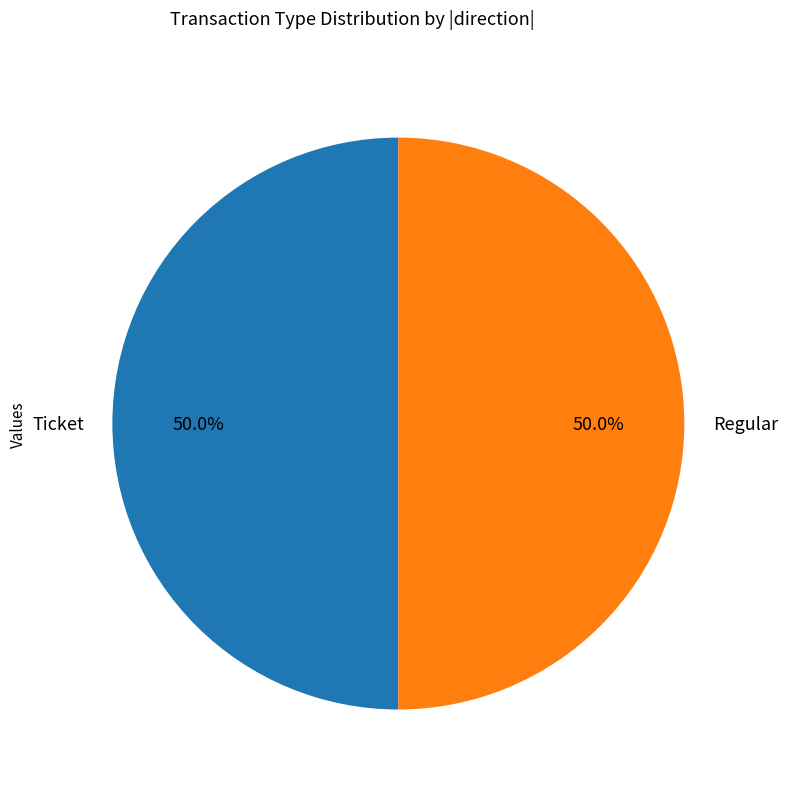

Approximately how many times larger is the value at Regular compared to Ticket?

1.0